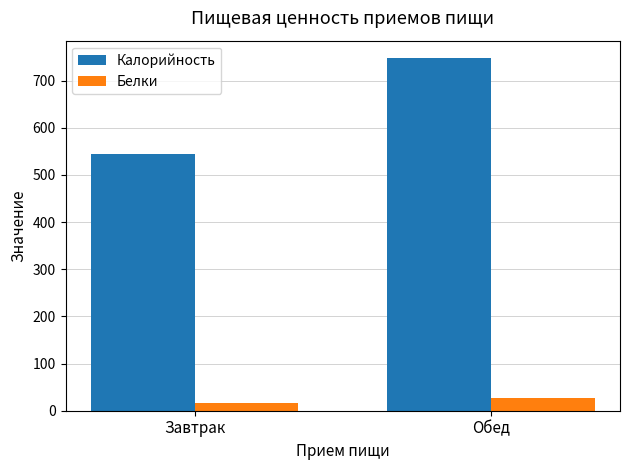

Which series changed the most between Завтрак and Обед?

Калорийность